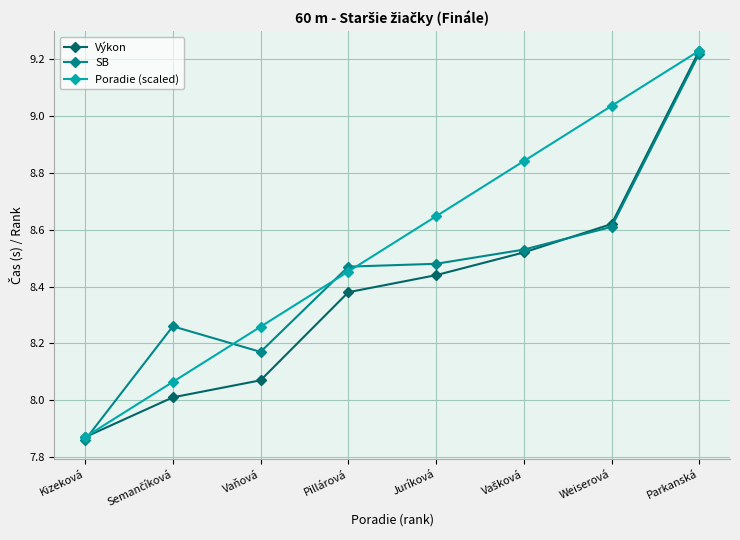

How many lines are shown in the chart?

3